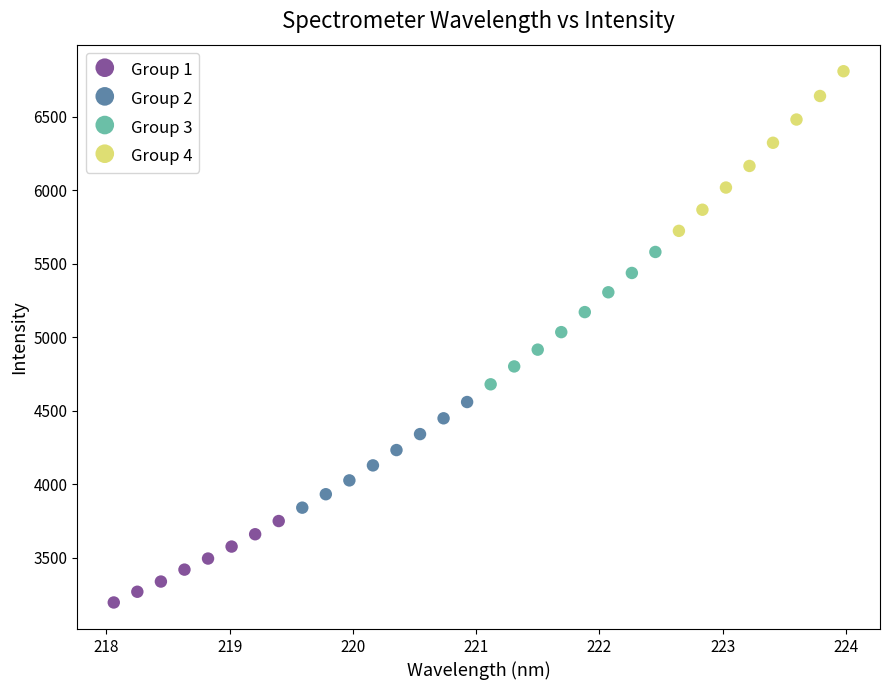

Which series has the largest Y range (max minus min)?

Group 4